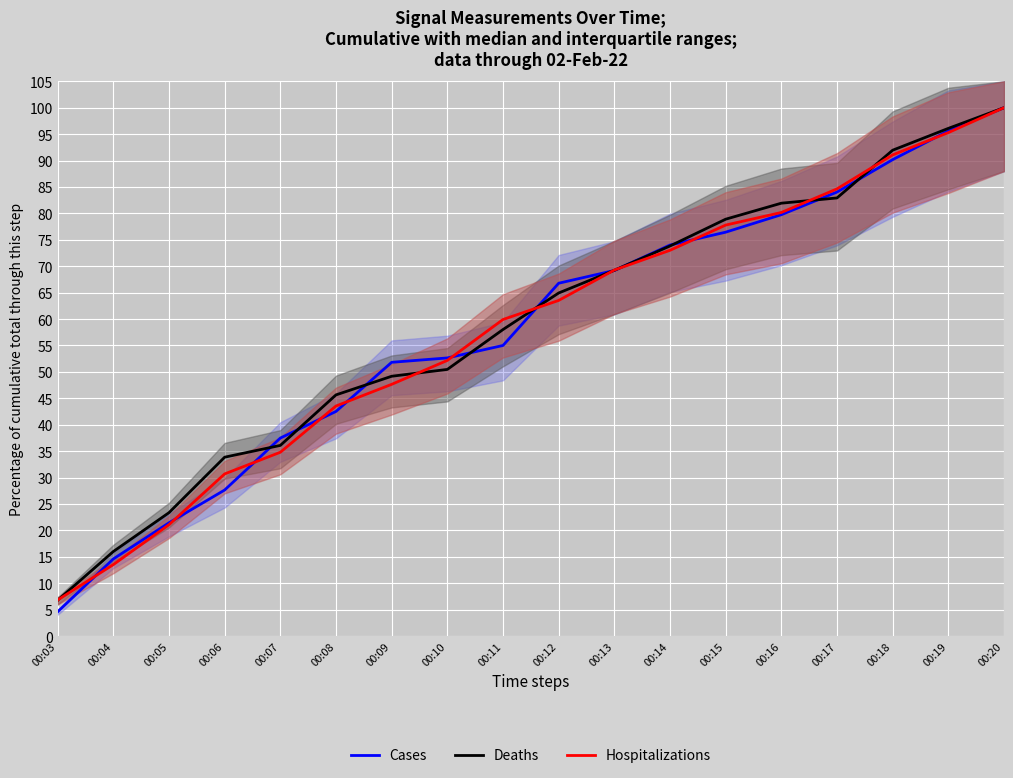

Which category has the highest value across all series?

00:20